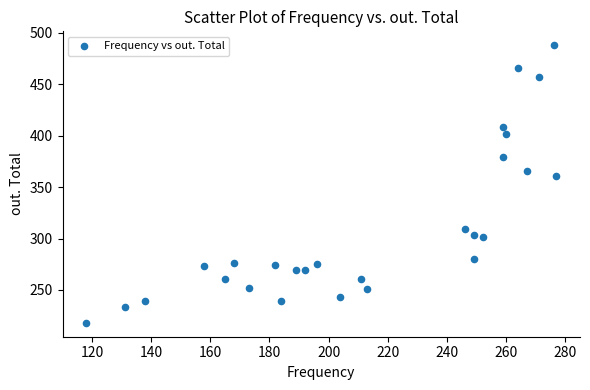

What Y value in the scatter plot is closest to 353?

361